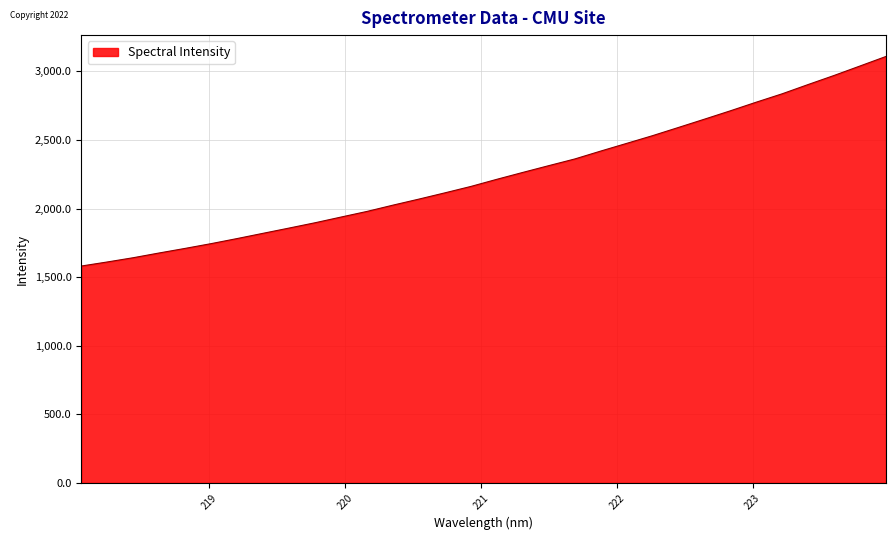

What is the sum of all values?

71783.0